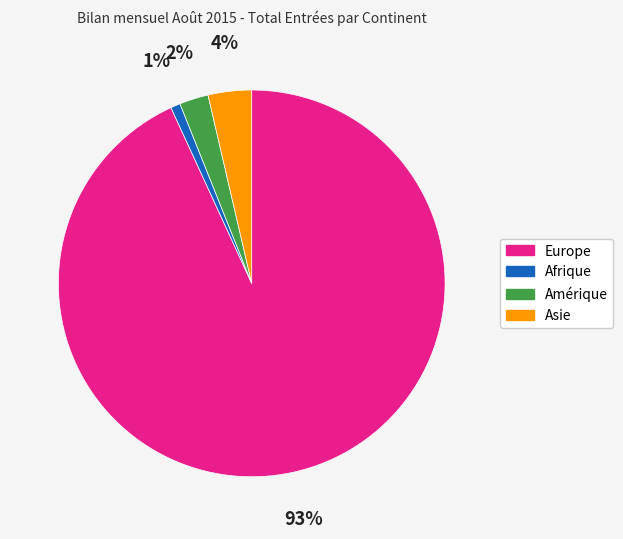

To the nearest percent, what is the average slice percentage?

25%